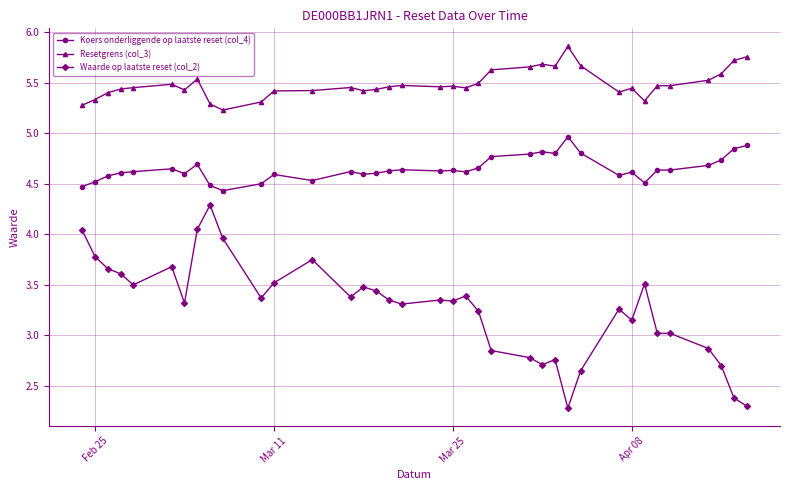

At how many categories does at least one series exceed 4?

37